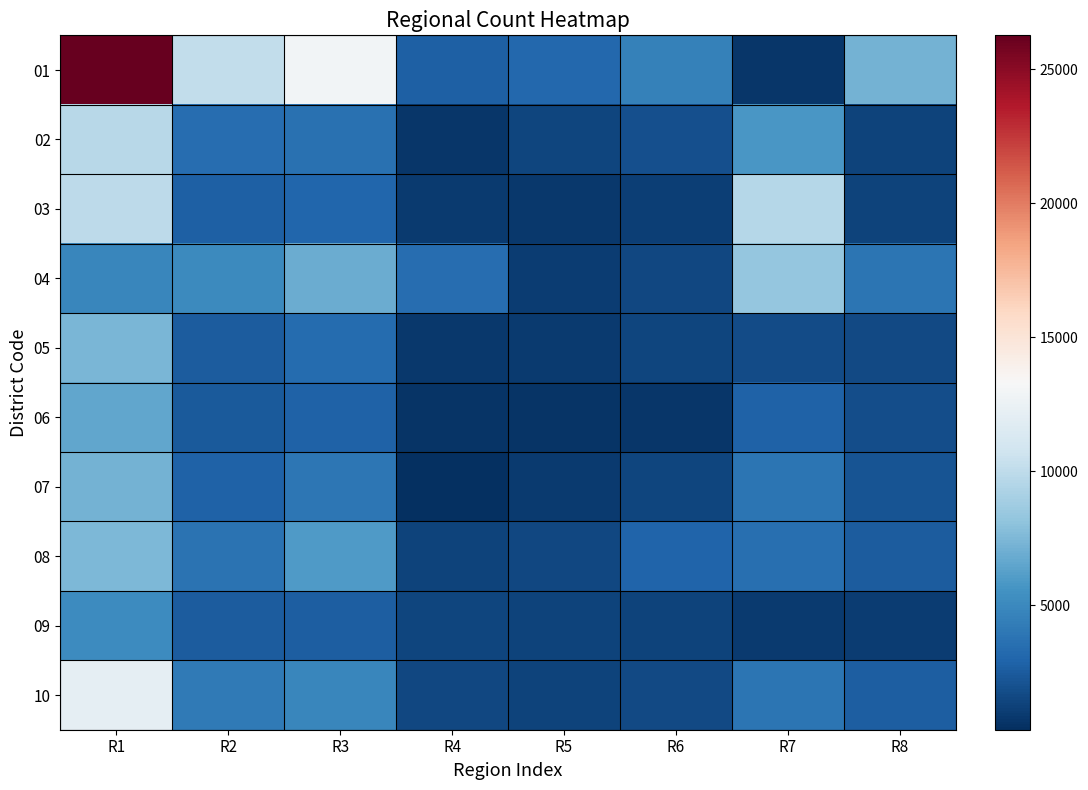

What is the difference between the highest and lowest values at R5?

2544